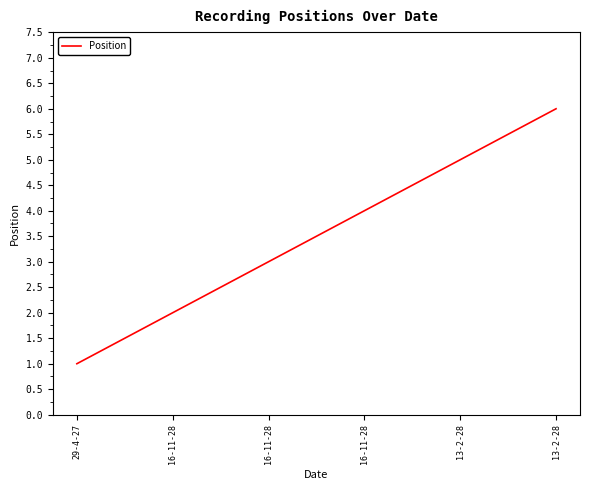

Is it true that the value at 13-2-28 is 8?

False